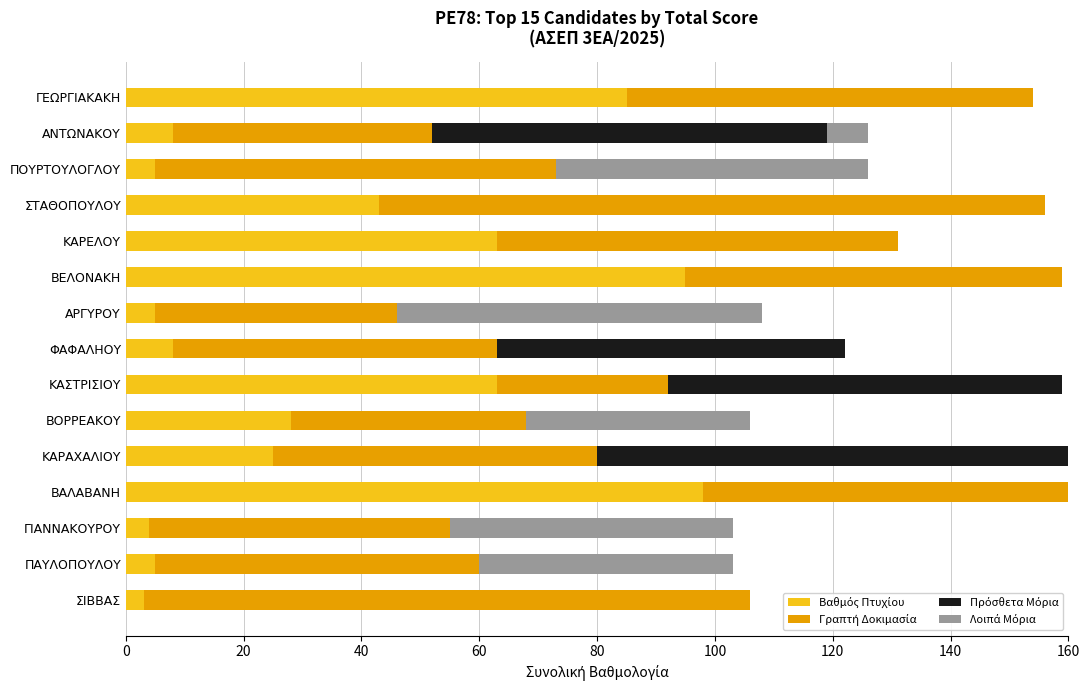

At how many categories does at least one series exceed 60?

11